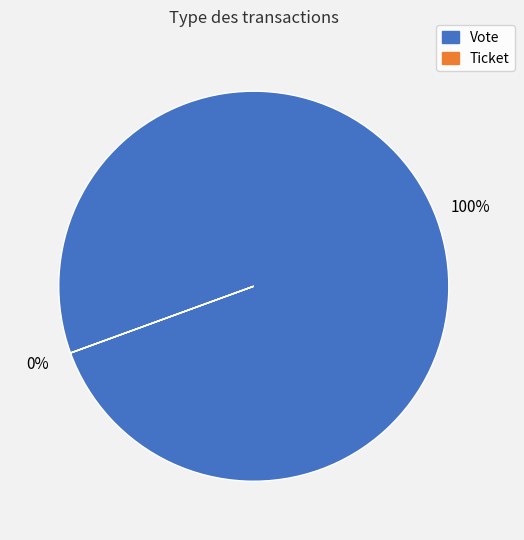

To the nearest percent, what is the difference between the largest and smallest slice percentages?

100%